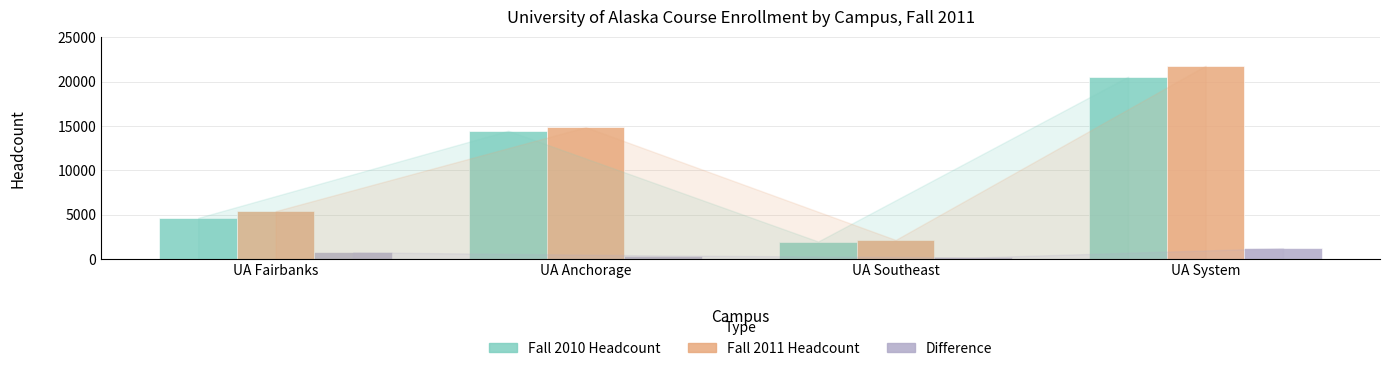

What is the label of the 4th bar from the right?

UA Fairbanks